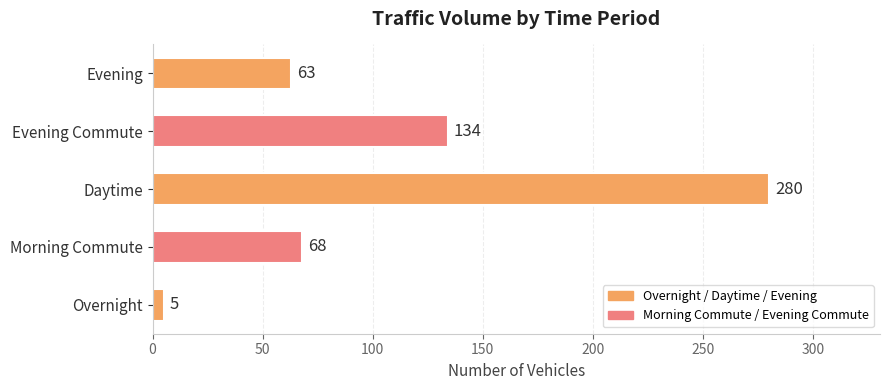

How many series are shown in this chart?

1